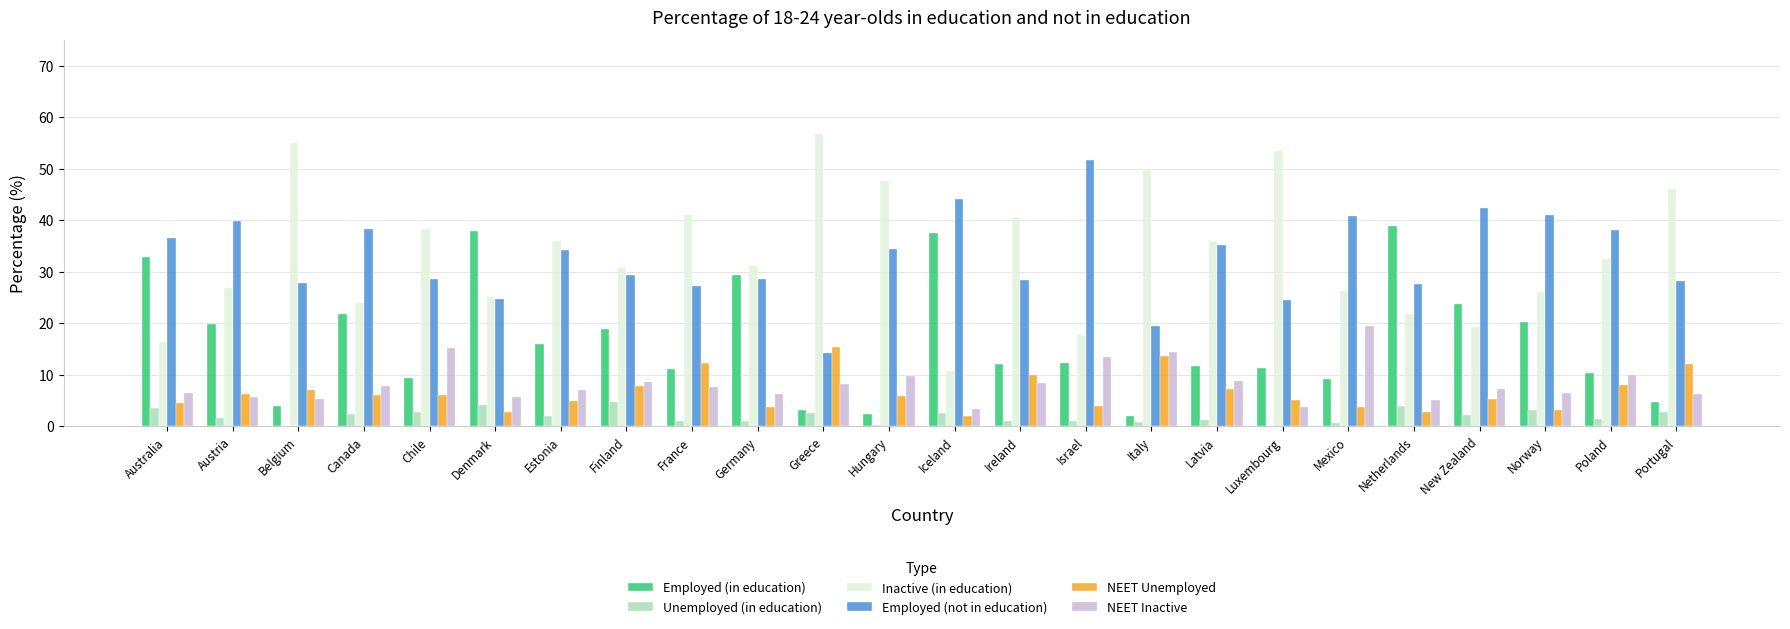

Which series has the largest total across all categories?

Inactive (in education)